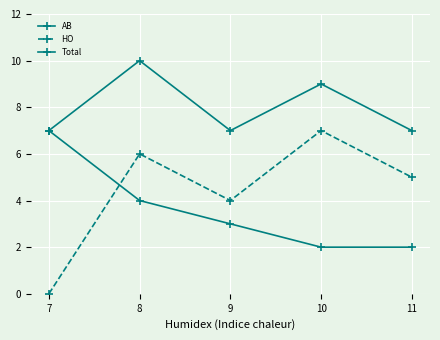

True or false: AB has a value of 3 at 11.

False